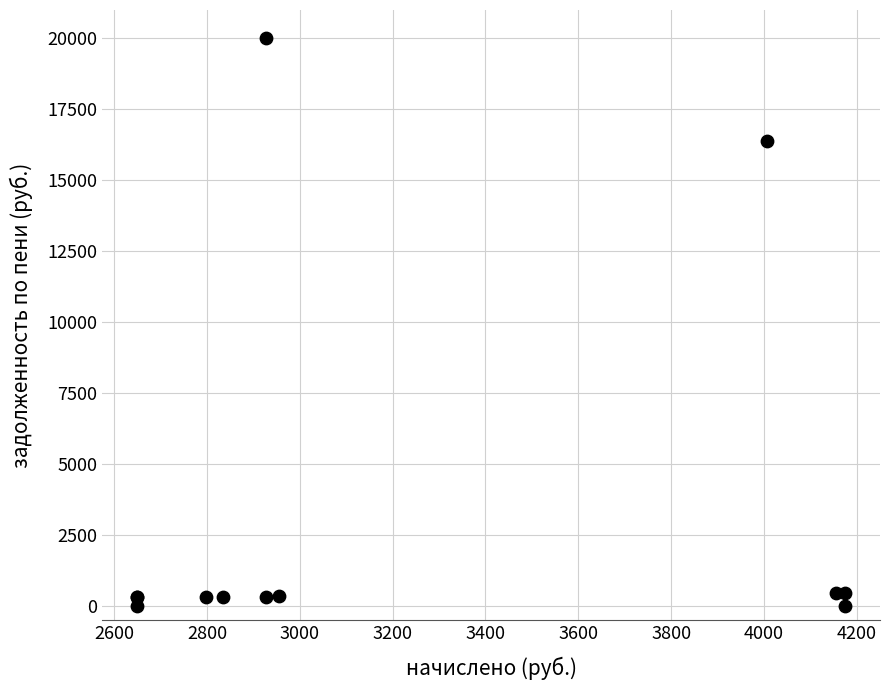

What Y value in the scatter plot is closest to 9996?

16383.3